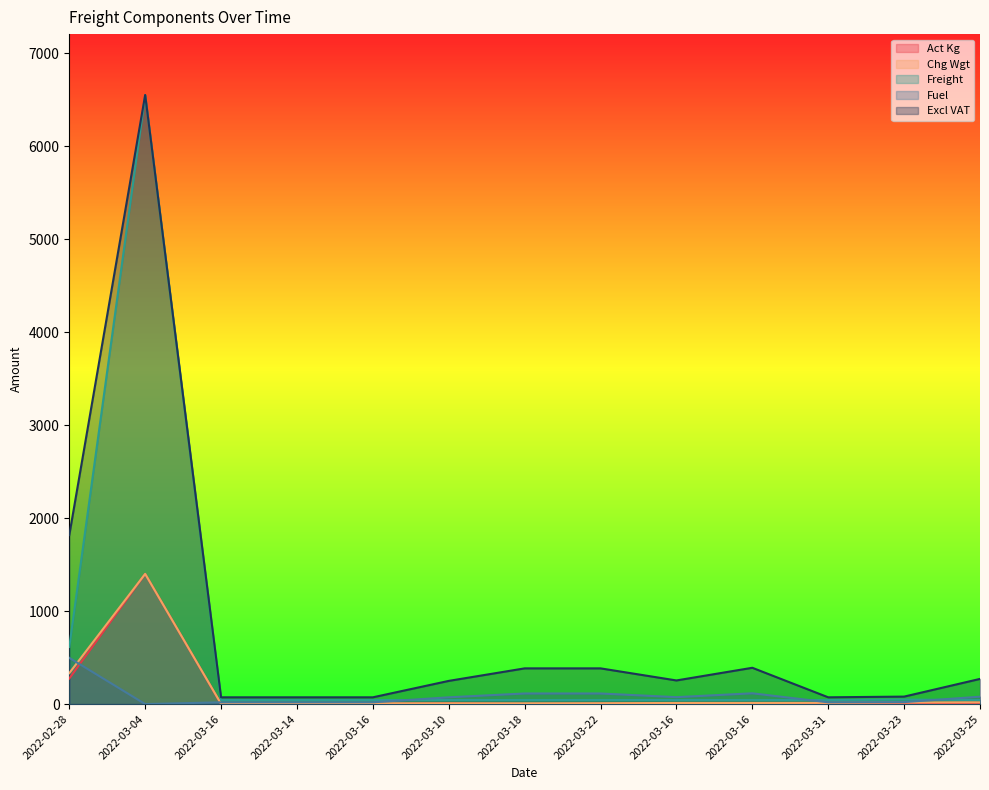

What is the difference between the second highest and minimum values in the Fuel series?

115.9